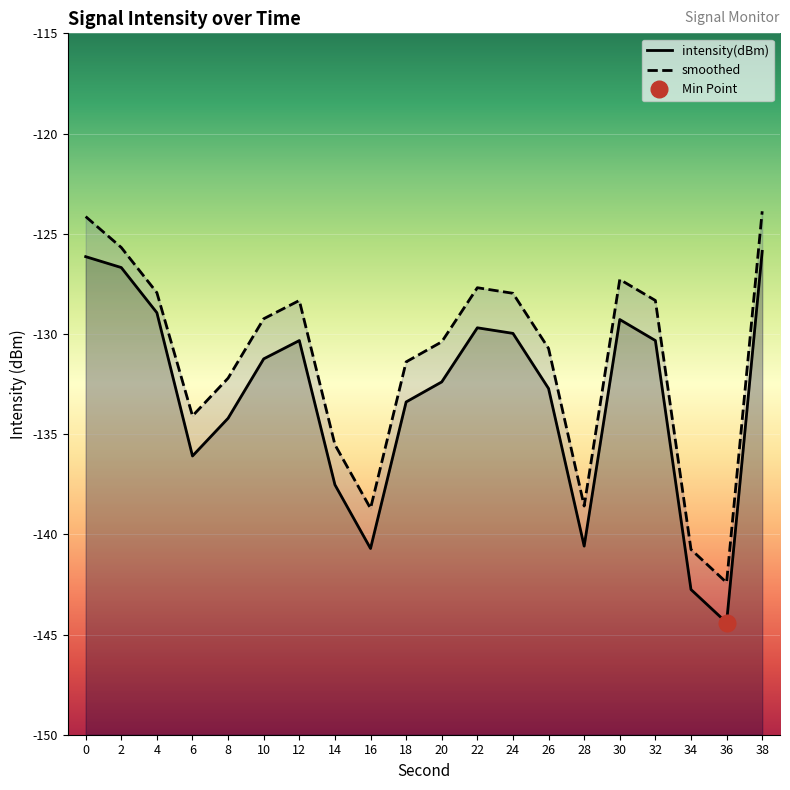

What are all the series names shown in the legend?

intensity(dBm), smoothed